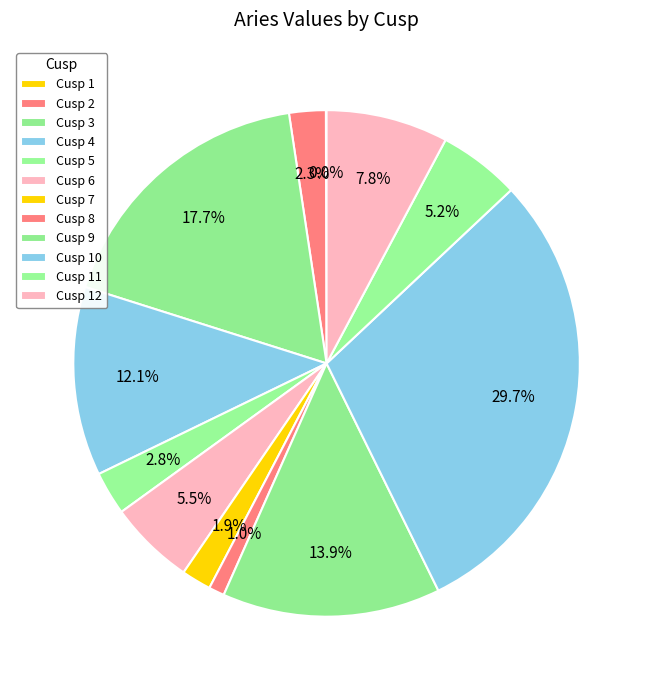

Is it true that Cusp 12 is 21% of the pie?

False